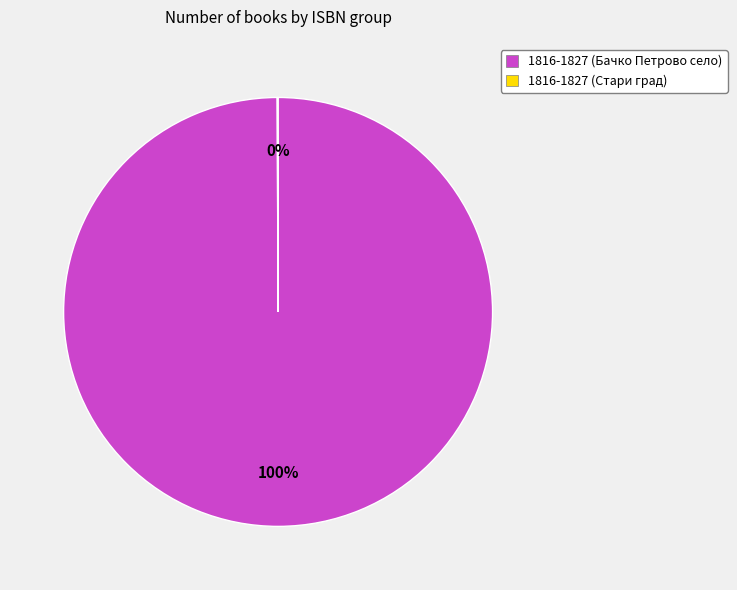

To the nearest percent, what is the difference between the largest and smallest slice percentages?

100%